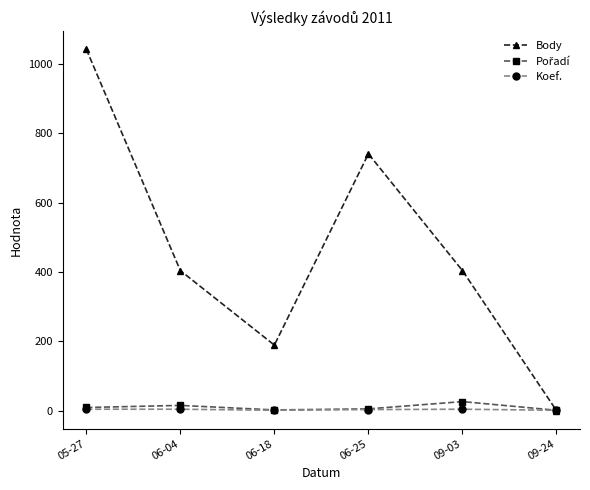

Between 06-18 and 09-03, which series saw the biggest shift?

Body